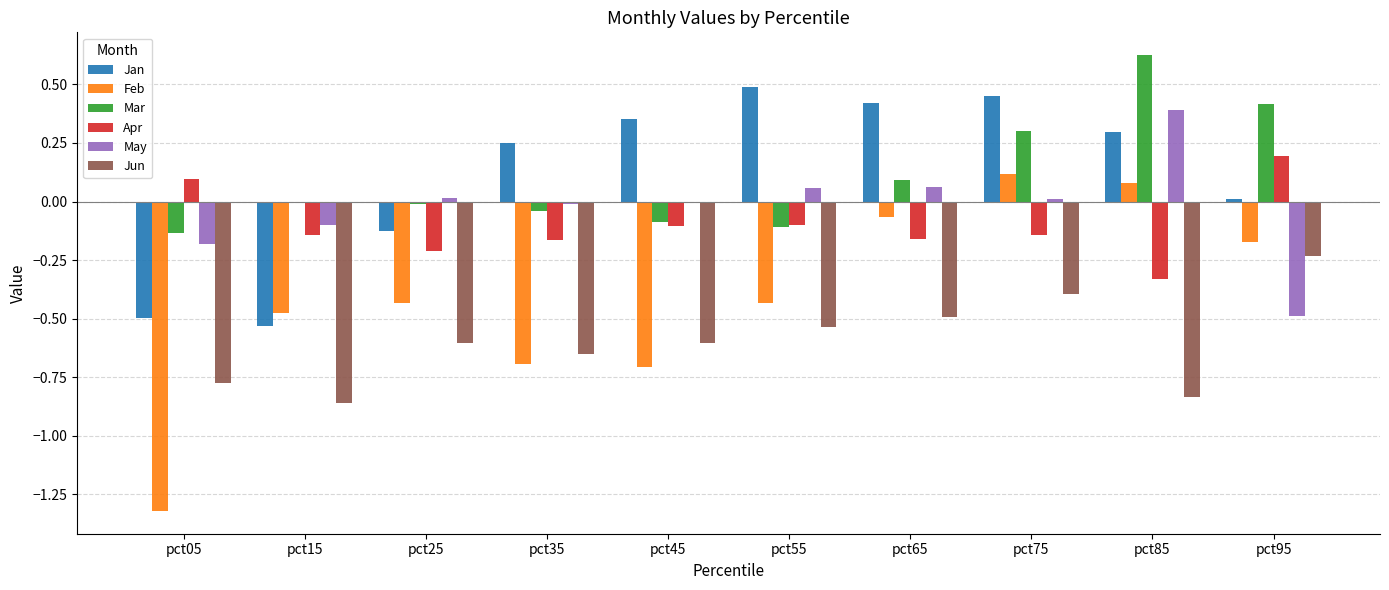

What is the difference between the maximum and minimum values in the Jan series?

1.0